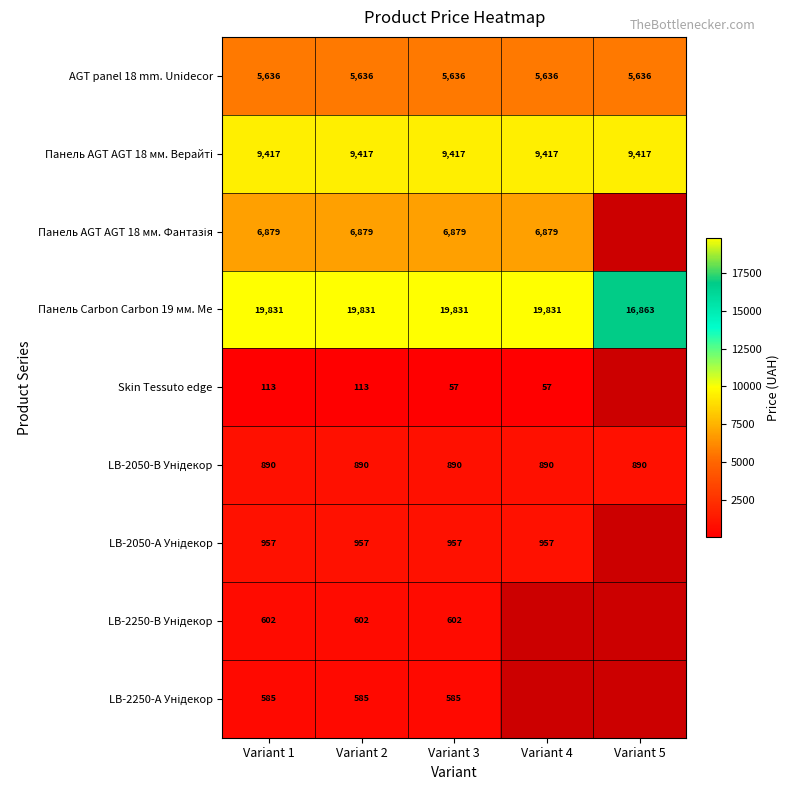

What is the lowest value of the Панель Carbon Carbon 19 мм. Ме series?

16863